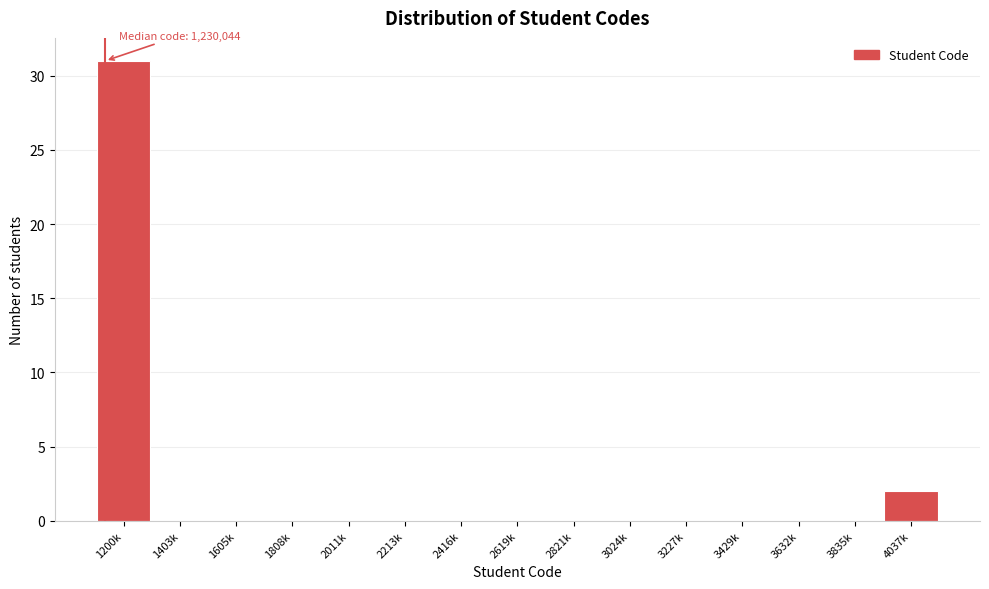

Reading left to right, what are all the values shown in this chart?

1200k=31	1403k=0	1605k=0	1808k=0	2011k=0	2213k=0	2416k=0	2619k=0	2821k=0	3024k=0	3227k=0	3429k=0	3632k=0	3835k=0	4037k=2